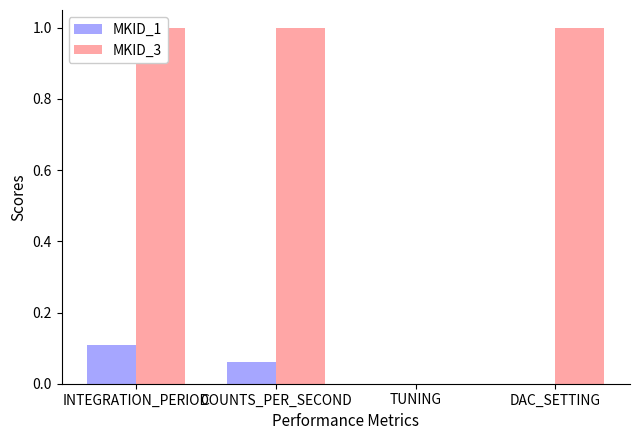

Count the MKID_1 values in the range 0 to 1.

4